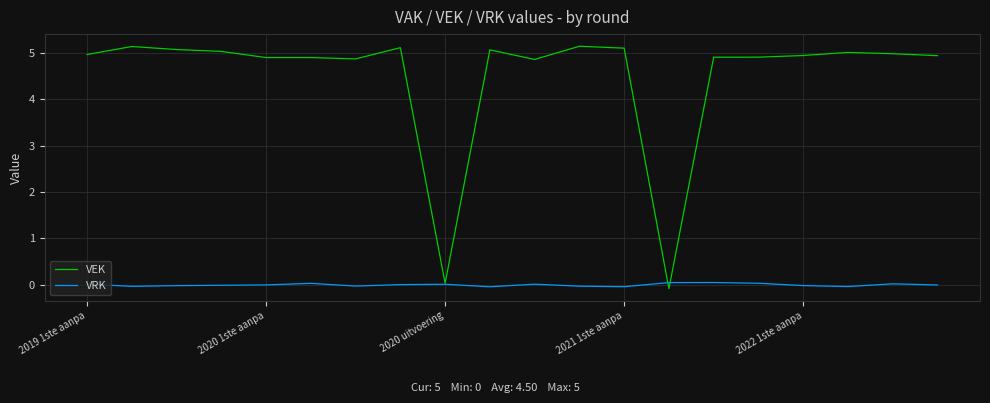

What is the maximum value shown in the chart?

5.1